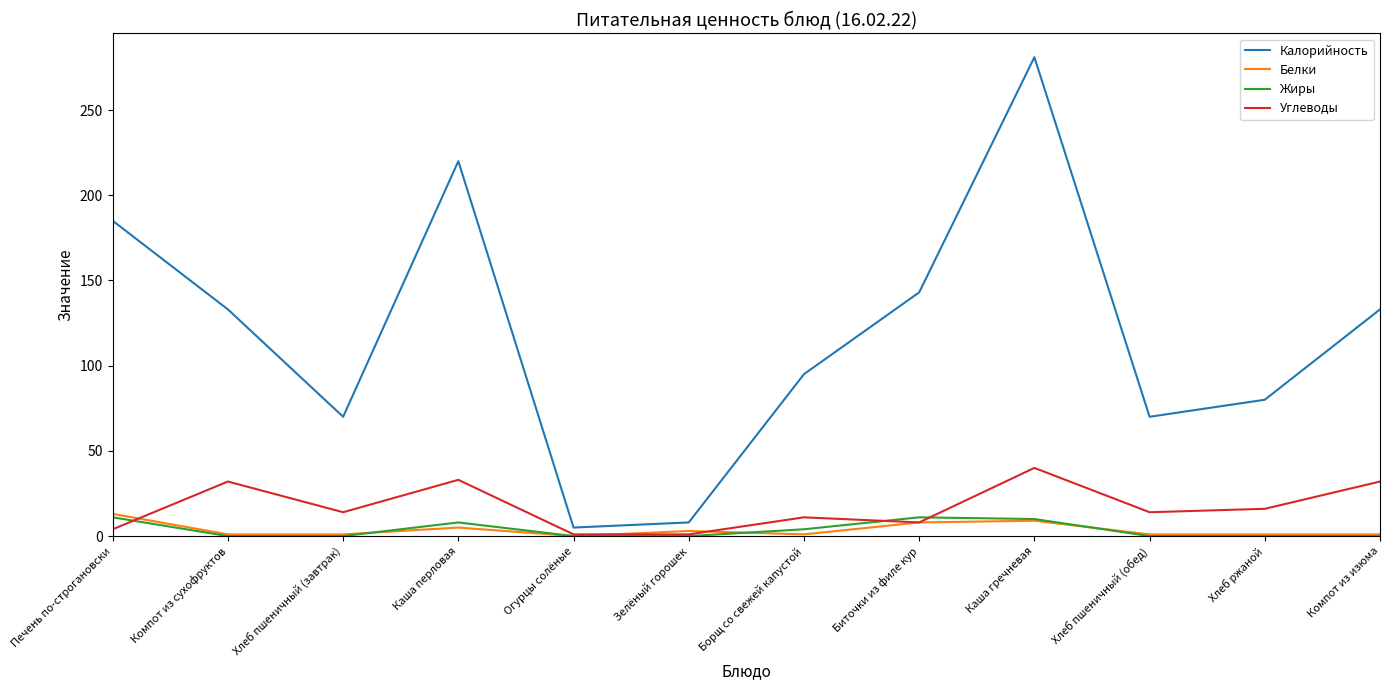

Which series has the largest range (max minus min)?

Калорийность